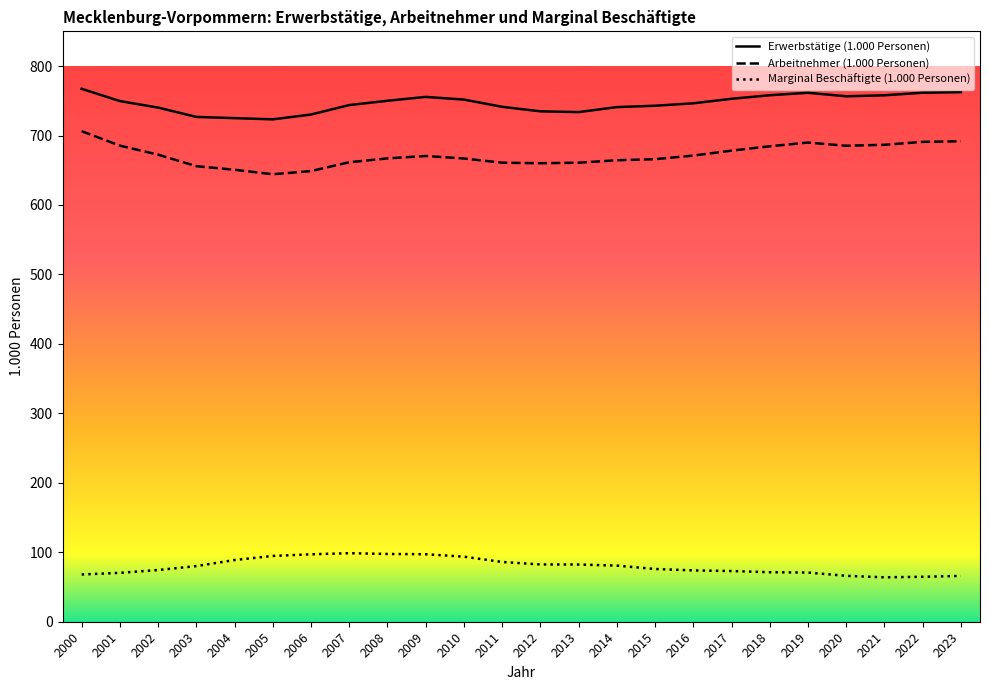

What is the difference between the Erwerbstätige (1.000 Personen) values at 2003 and 2016?

19.6